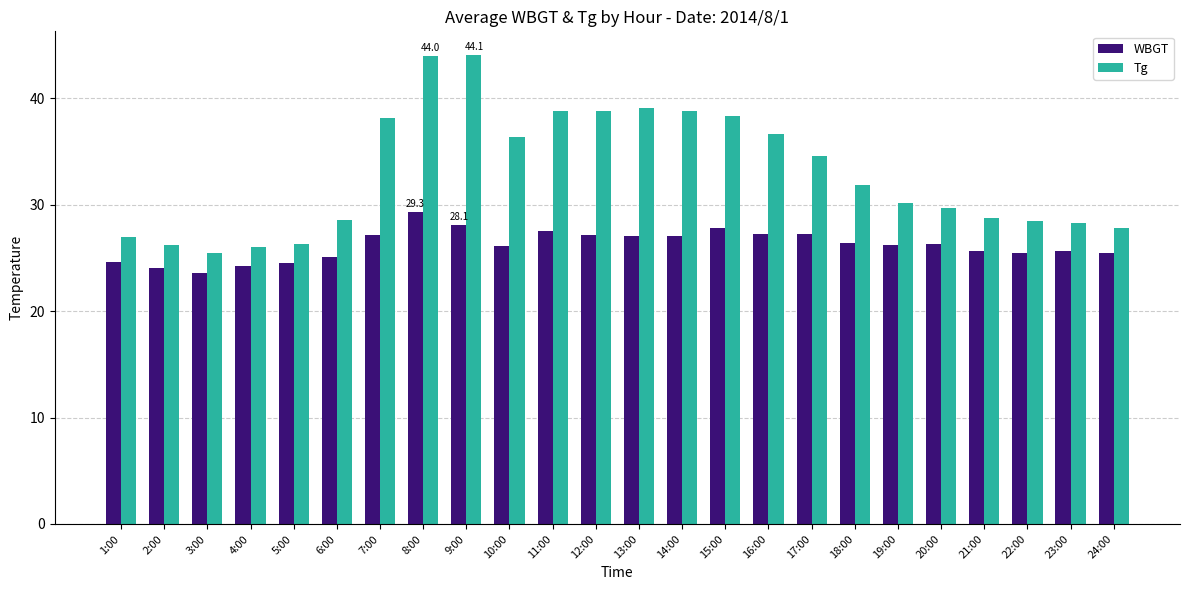

List the series in order of their peak value, highest first.

Tg, WBGT